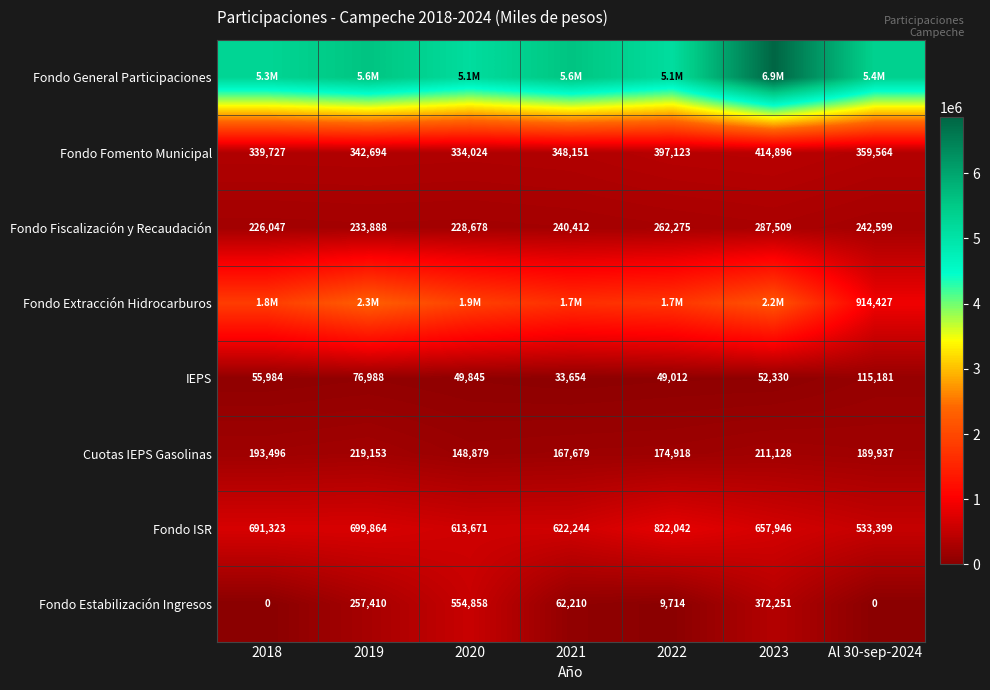

Is it true that Fondo Fomento Municipal equals 397123 at 2022?

True